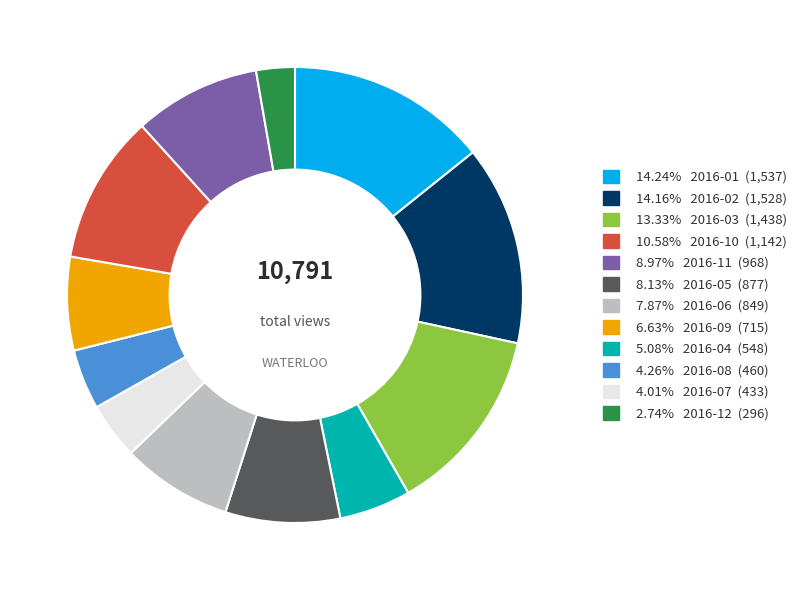

Approximately how many times larger is the value at 14.24% 2016-01 (1,537) compared to 6.63% 2016-09 (715)?

3.3